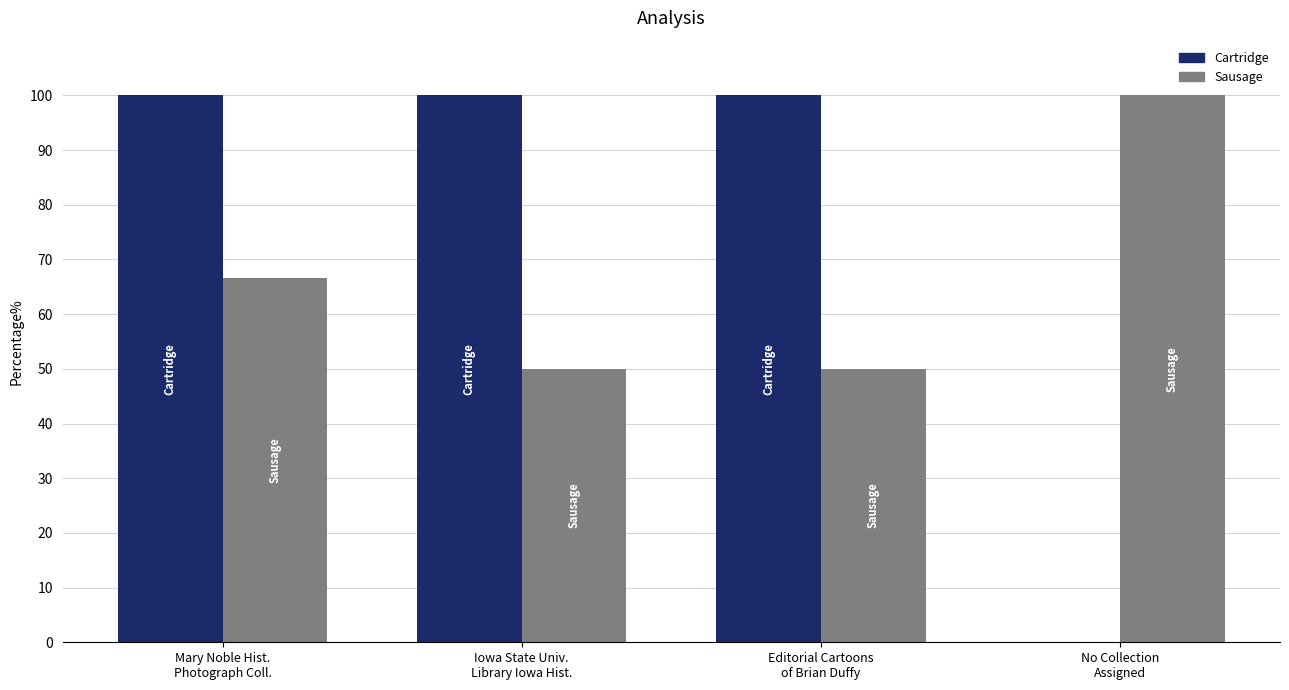

At which label is Sausage closest to 75?

Mary Noble Hist.
Photograph Coll.